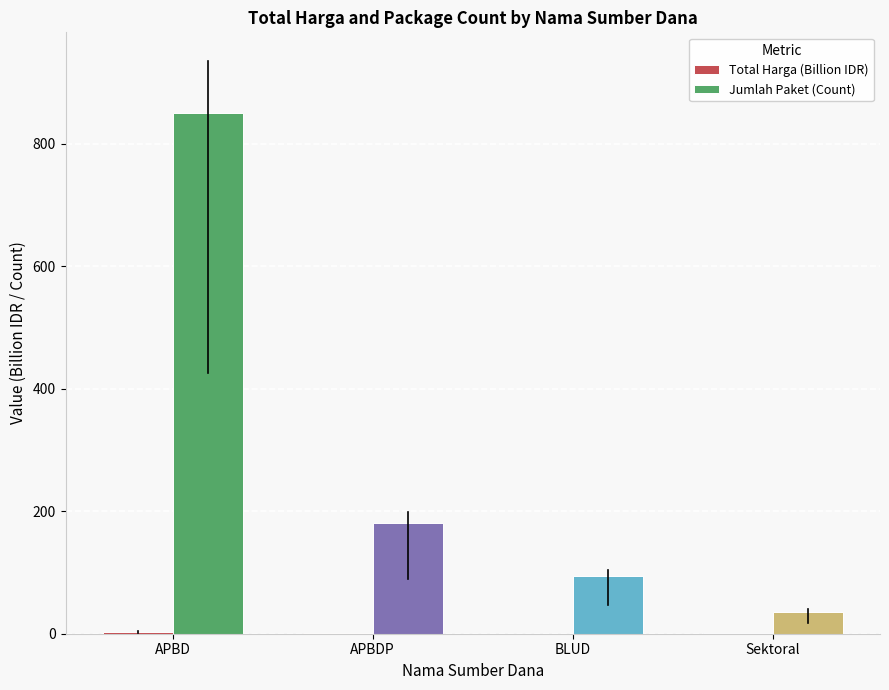

Does the chart contain stacked bars?

No